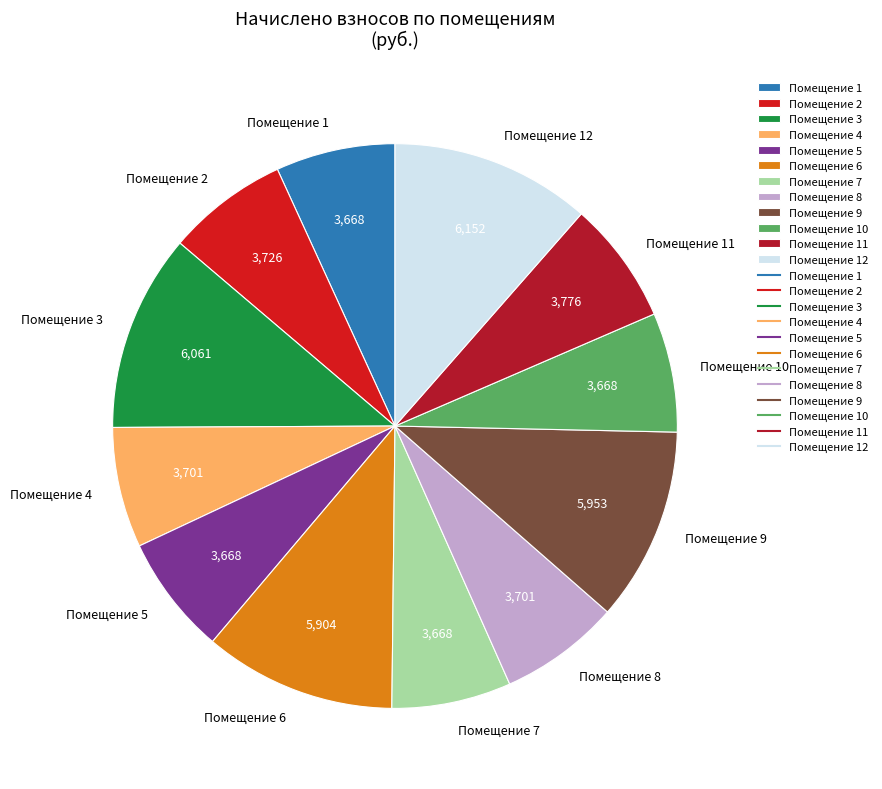

Does any single category account for the majority?

No